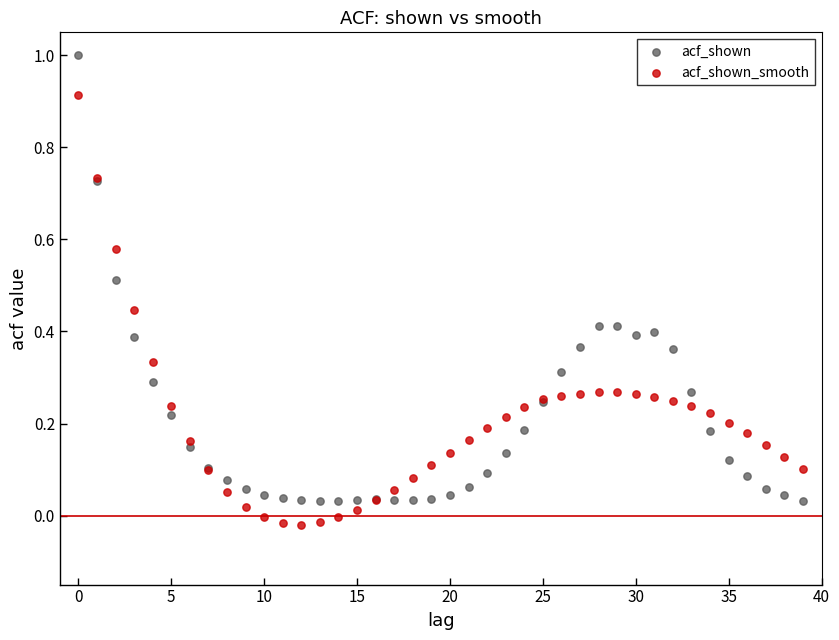

Which series contains the lowest Y value?

acf_shown_smooth